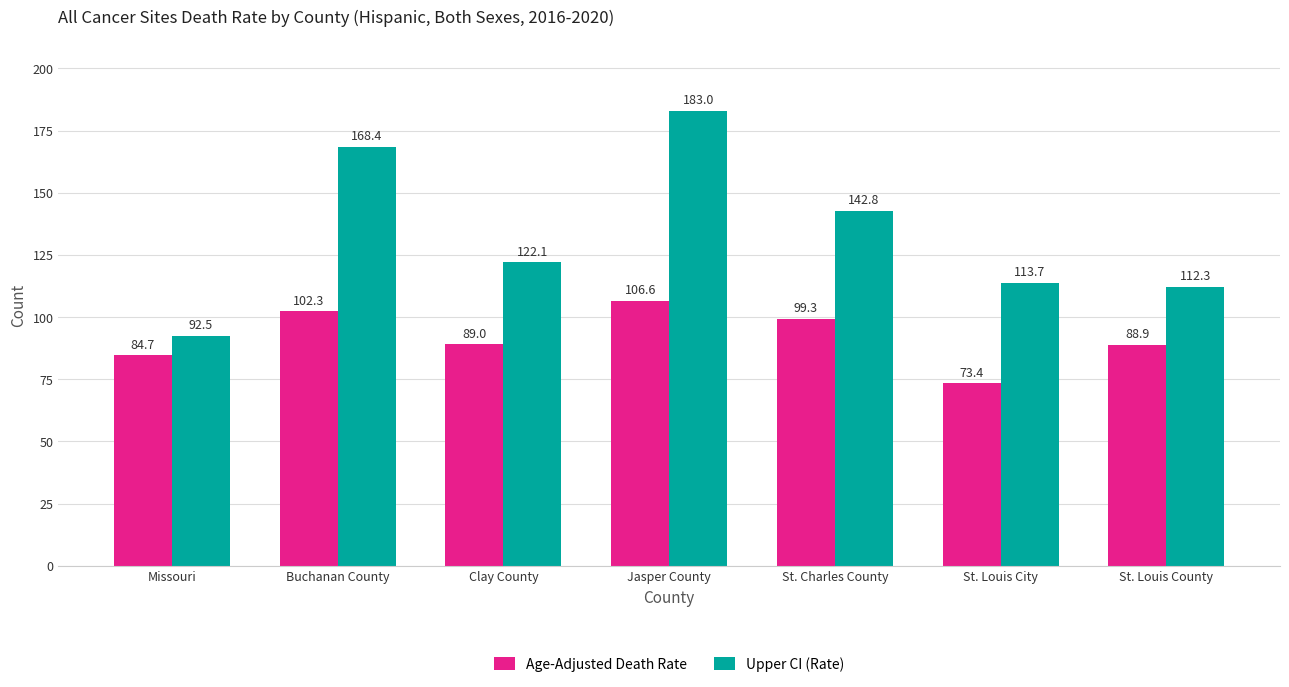

What is the greatest value displayed?

183.0